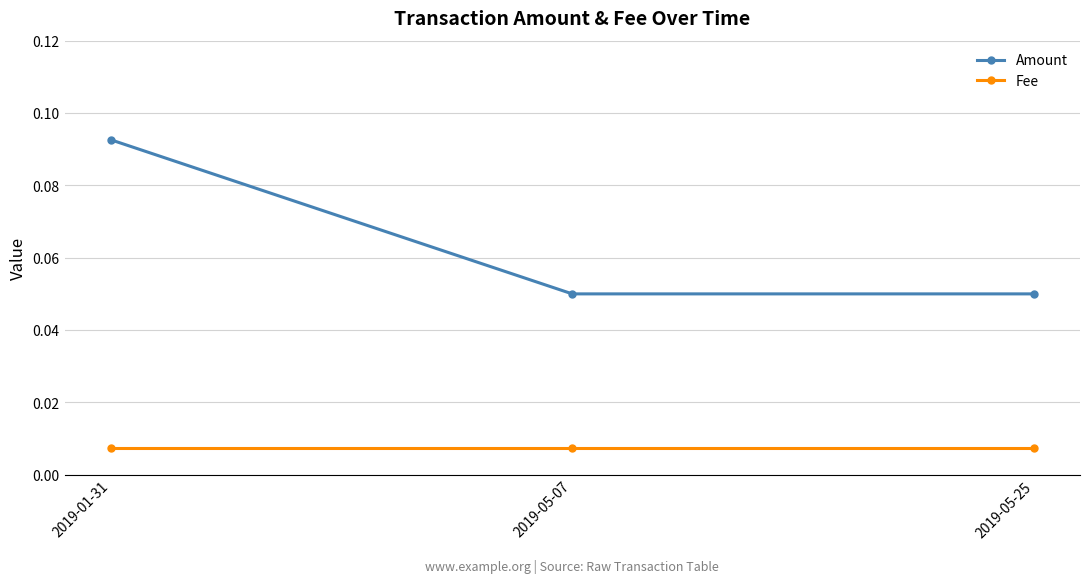

Which series has the largest total across all categories?

Amount